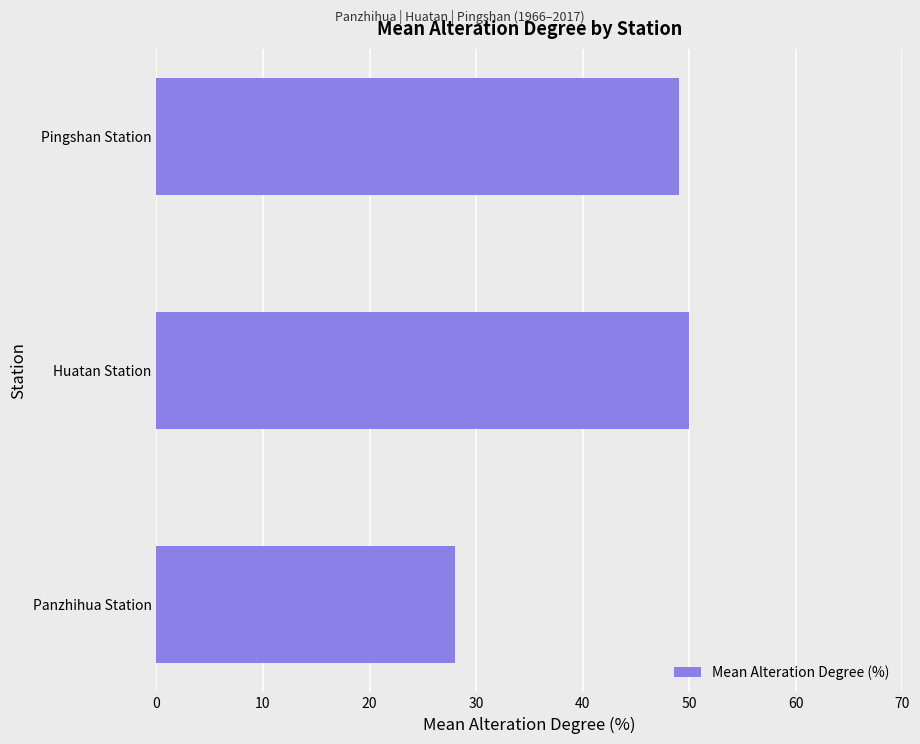

The chart shows a value of 15 at Huatan Station. True or false?

False